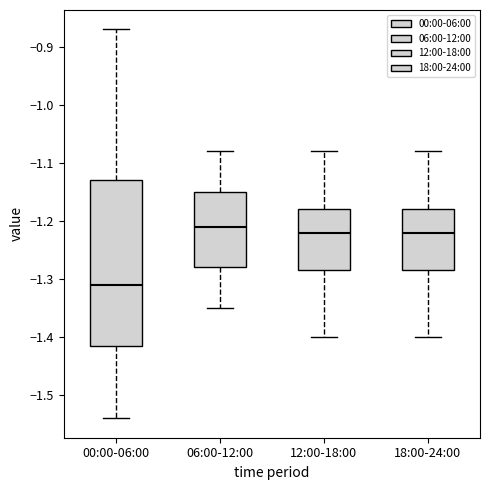

Which box is the tallest, from its lower edge to its upper edge?

00:00-06:00